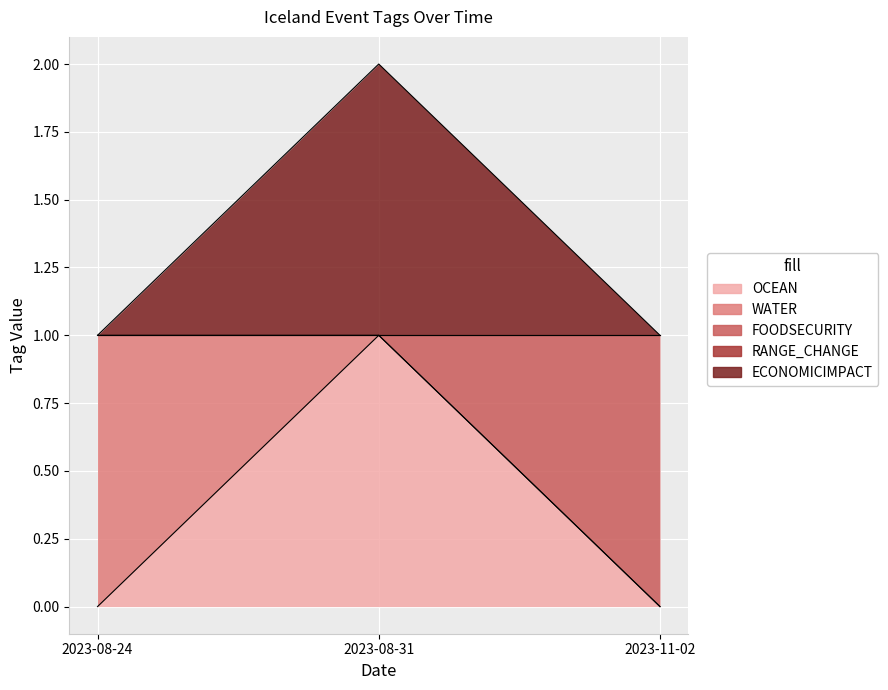

Which category has the highest value across all series?

2023-08-31